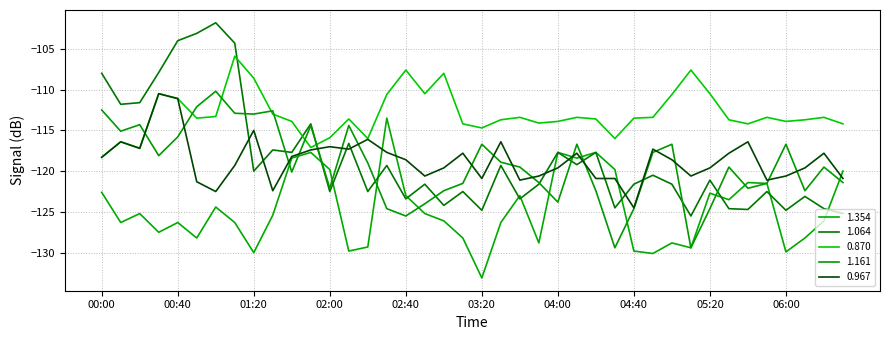

What is the highest value of the 0.967 series?

-110.5